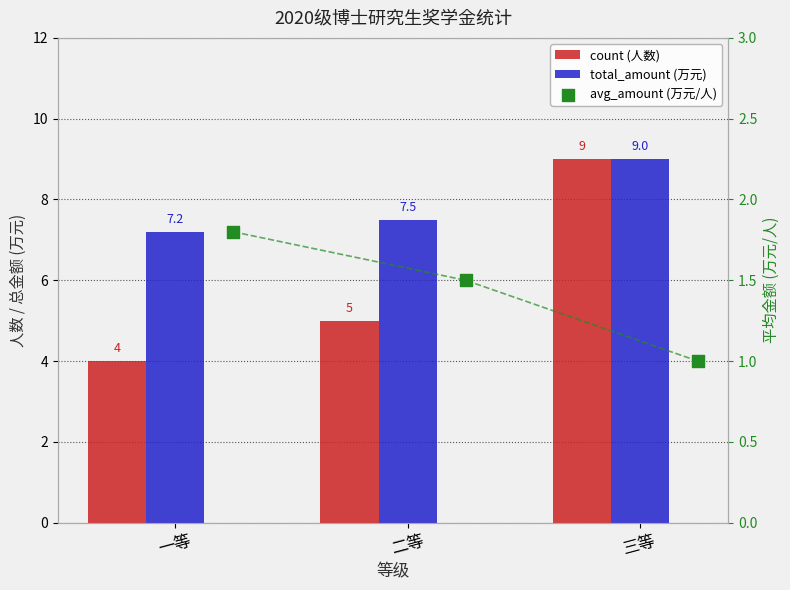

Which series has the largest total across all categories?

total_amount (万元)